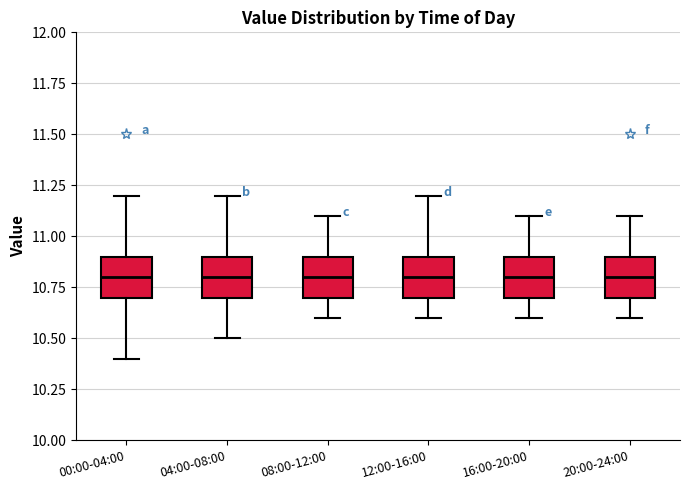

Reading left to right, transcribe this box plot: for each box, give where its median line is, the range the box spans, and where its two whiskers end, as read against the y-axis. The values are not printed on the chart, so give them approximately, as read against the axis.

00:00-04:00: median 10.8, box 10.7 to 10.9, whiskers 10.4 to 11.2
04:00-08:00: median 10.8, box 10.7 to 10.9, whiskers 10.5 to 11.2
08:00-12:00: median 10.8, box 10.7 to 10.9, whiskers 10.6 to 11.1
12:00-16:00: median 10.8, box 10.7 to 10.9, whiskers 10.6 to 11.2
16:00-20:00: median 10.8, box 10.7 to 10.9, whiskers 10.6 to 11.1
20:00-24:00: median 10.8, box 10.7 to 10.9, whiskers 10.6 to 11.1